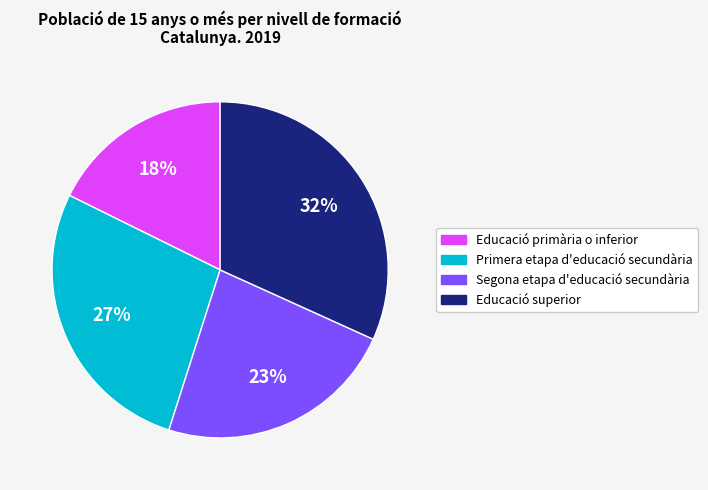

Is Educació superior the majority of the pie?

No